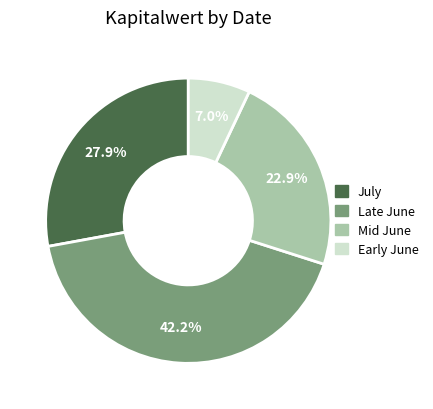

Is there any slice that represents more than half of the pie?

No